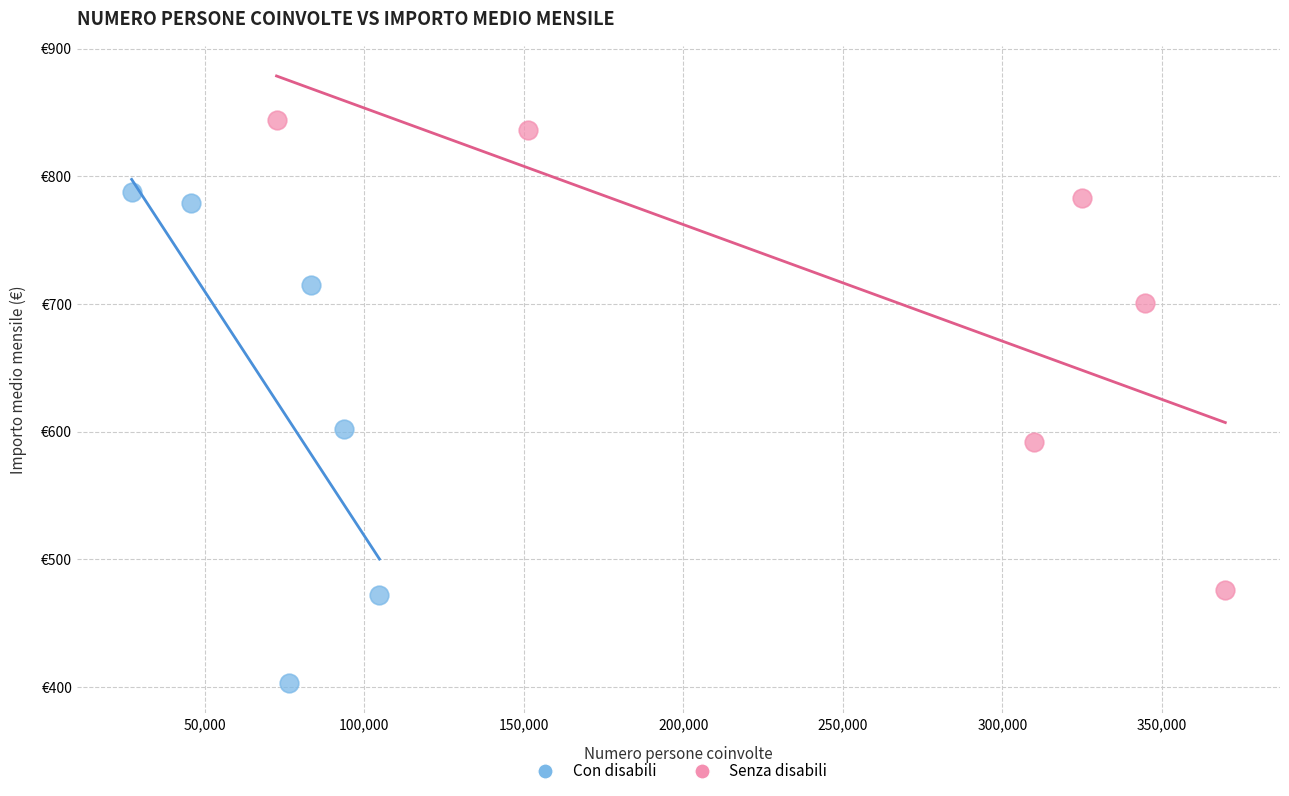

What are all the series names shown in the legend?

Con disabili, Senza disabili